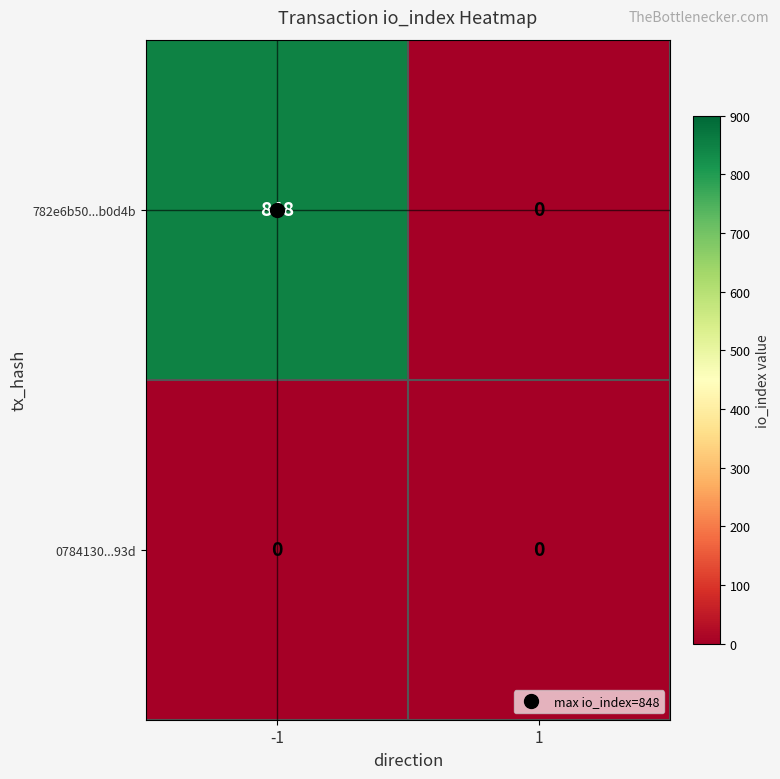

Rank the series by their average value, from lowest to highest.

0784130...93d, 782e6b50...b0d4b